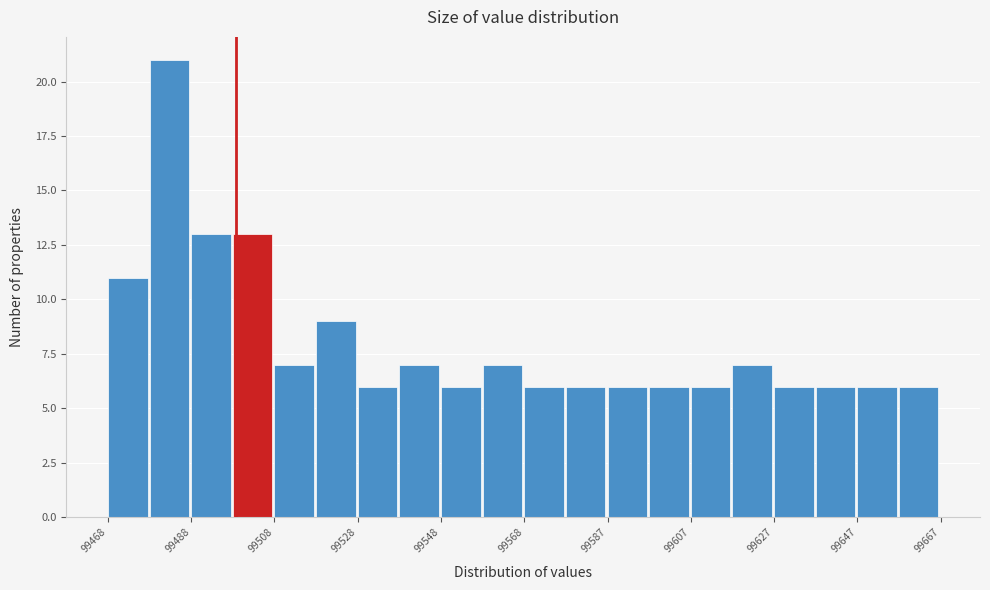

Reading left to right, list every bar in this chart as the range it spans on the x-axis followed by its height. Neither the bar edges nor the heights are printed on the chart, so give them approximately, as read against the axes.

99468 to 99478: 11
99478 to 99488: 21
99488 to 99498: 13
99498 to 99508: 13
99508 to 99518: 7
99518 to 99528: 9
99528 to 99538: 6
99538 to 99548: 7
99548 to 99558: 6
99558 to 99568: 7
99568 to 99578: 6
99578 to 99588: 6
99588 to 99598: 6
99598 to 99608: 6
99608 to 99618: 6
99618 to 99628: 7
99628 to 99638: 6
99638 to 99648: 6
99648 to 99658: 6
99658 to 99668: 6